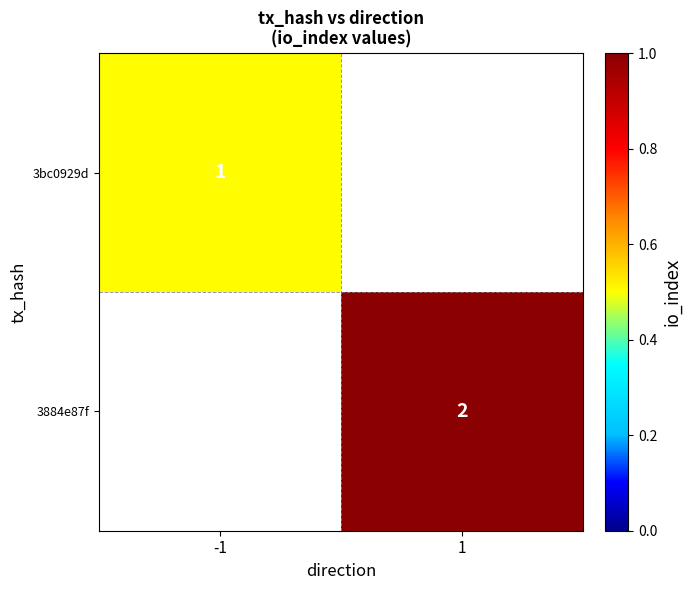

The value of 3bc0929d at -1 is 1.0. True or false?

True